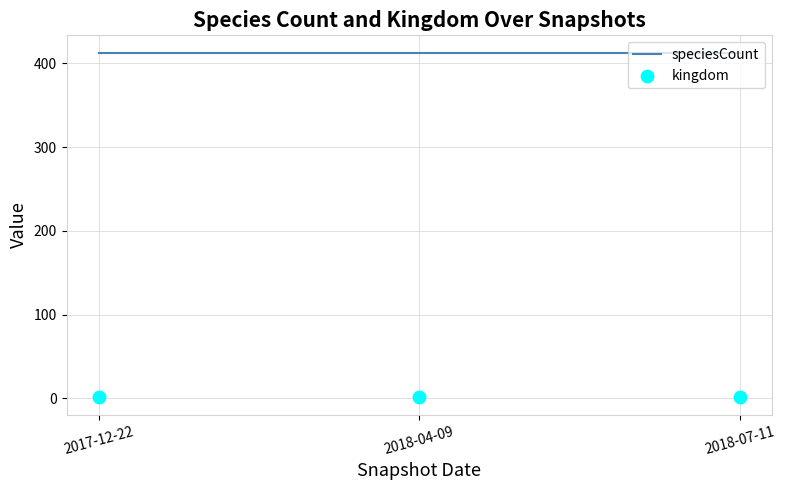

Which series contains the highest Y value?

speciesCount